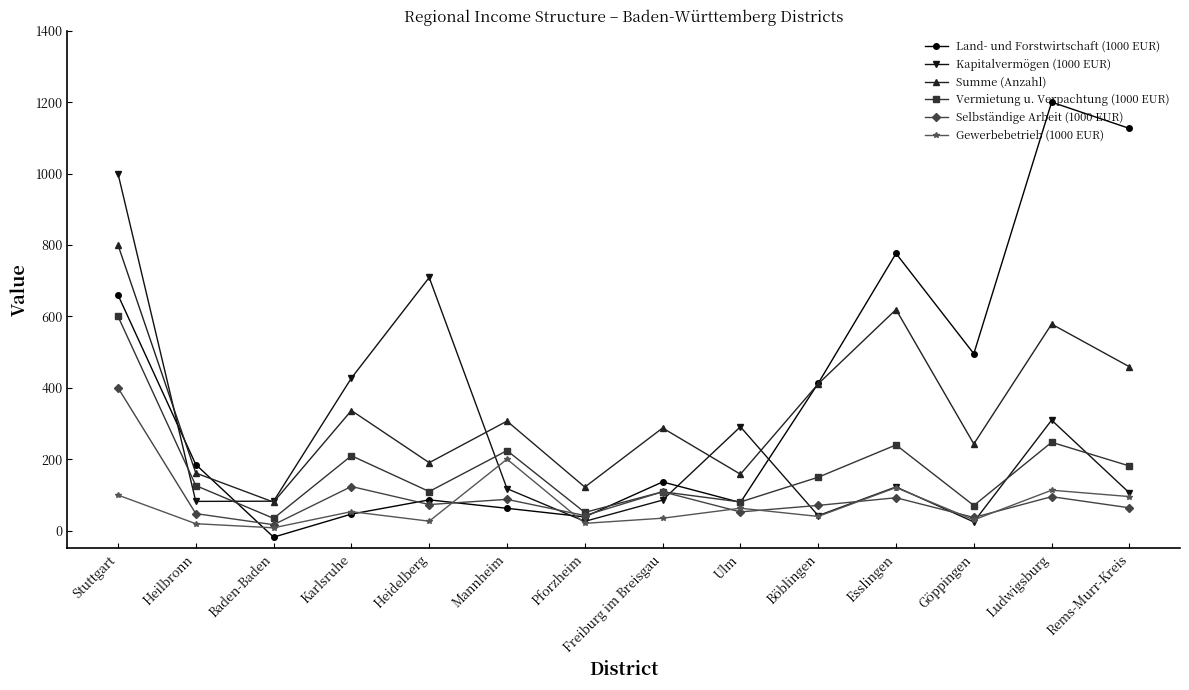

At which label does Vermietung u. Verpachtung (1000 EUR) first exceed 149?

Stuttgart